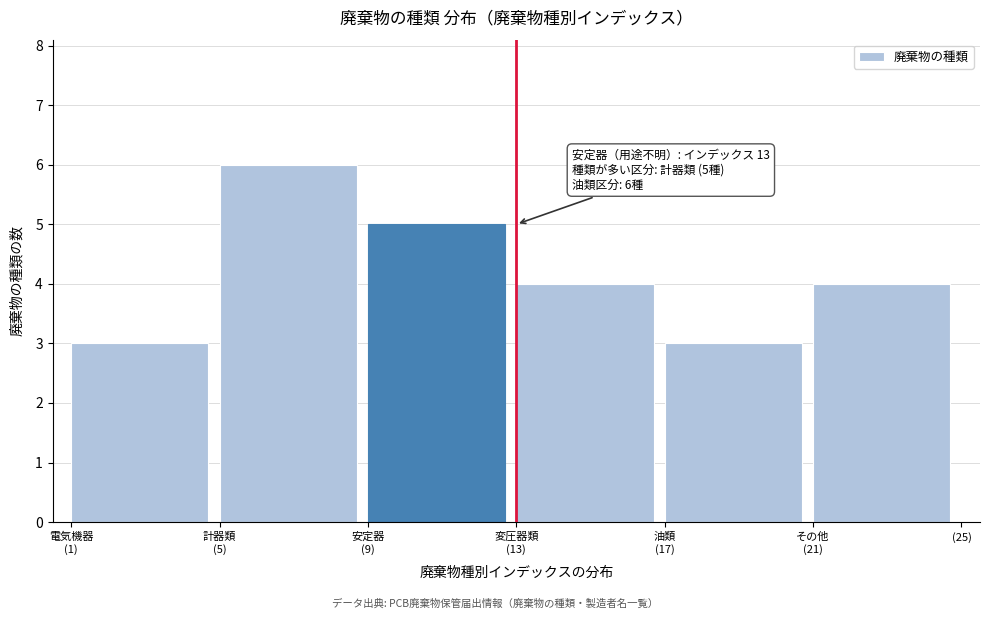

Reading right to left, what are all the values shown in this chart?

4	3	4	5	6	3